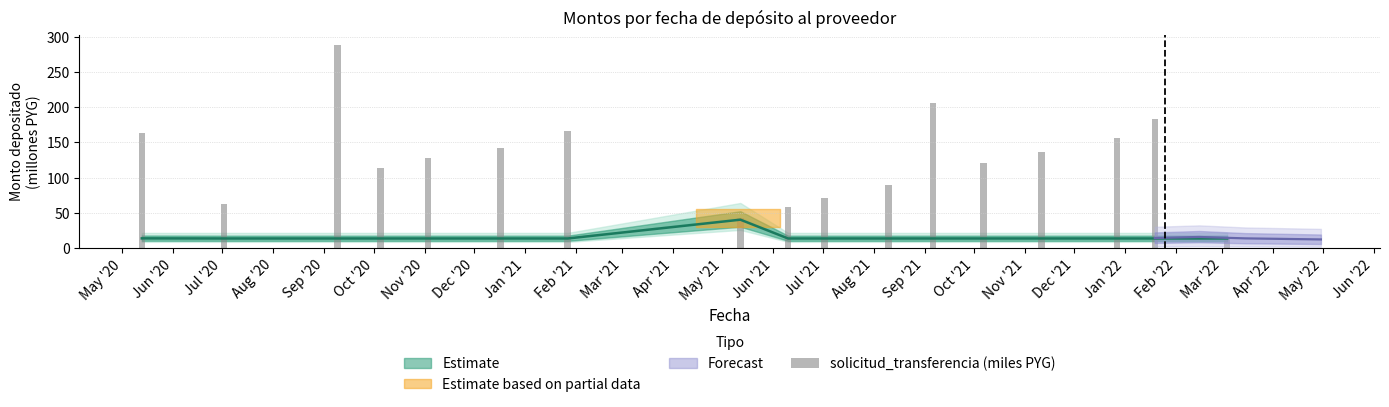

What is the difference between the maximum and minimum values?

274.1